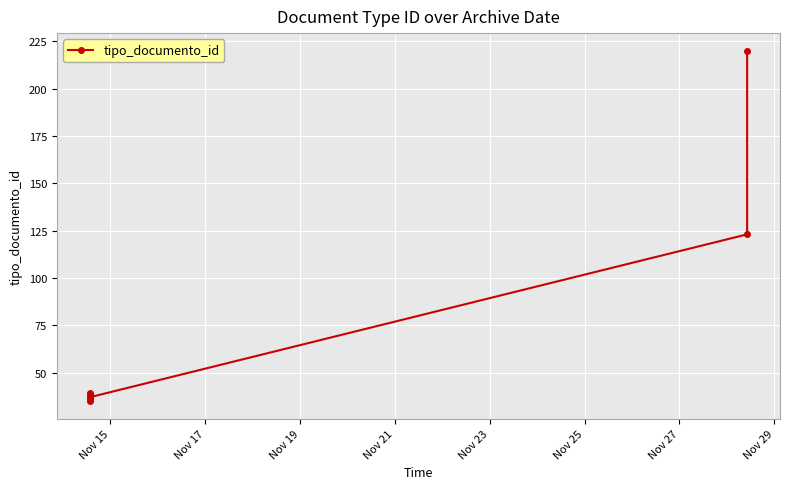

True or false: there are more than 2 points higher than both neighbors.

False